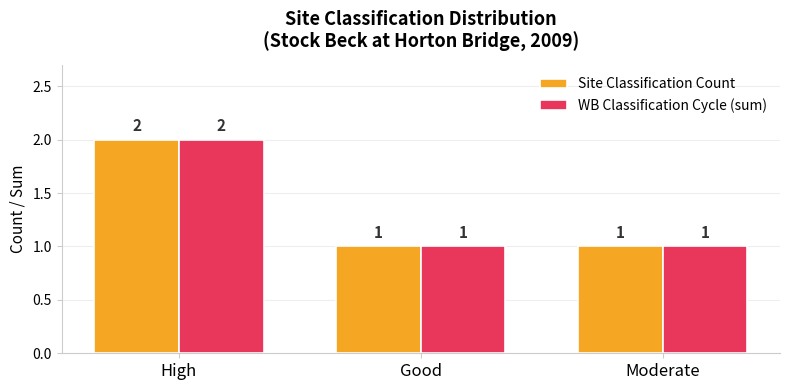

How many bars are there in total?

6